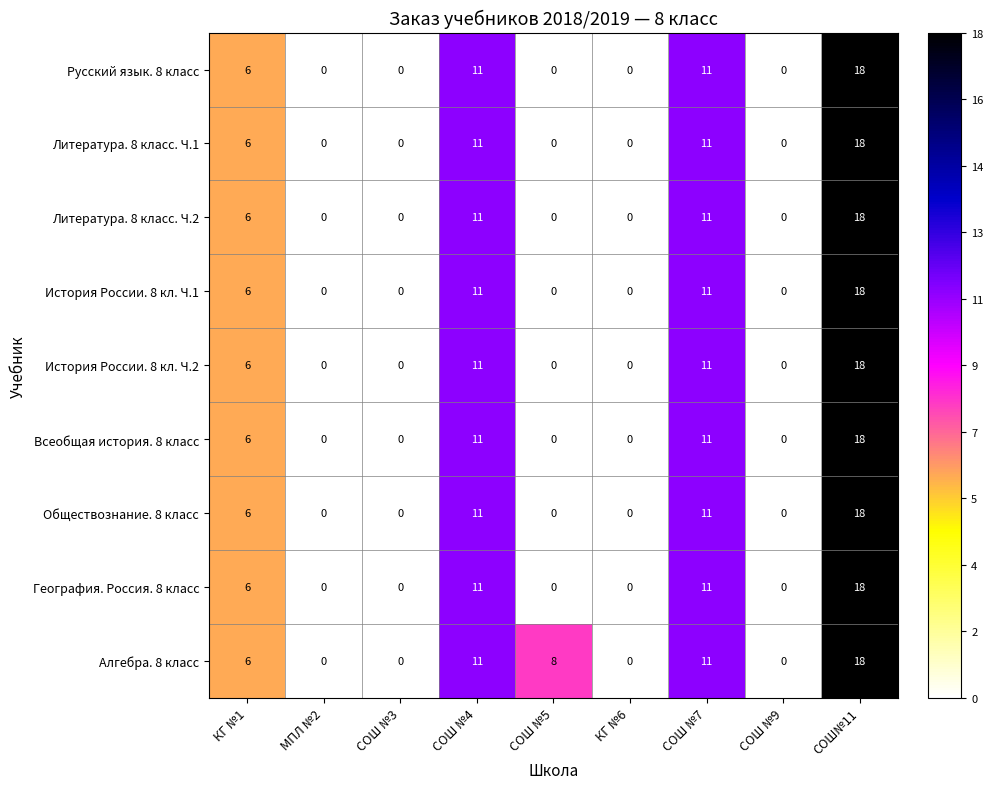

At which category is the sum across all series the highest?

СОШ№11